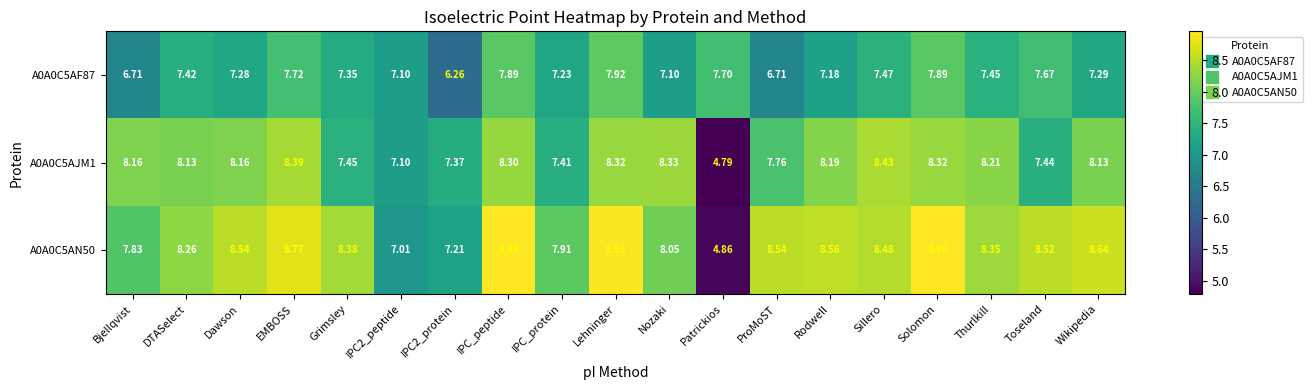

Which label corresponds to the smallest value in the chart?

Patrickios